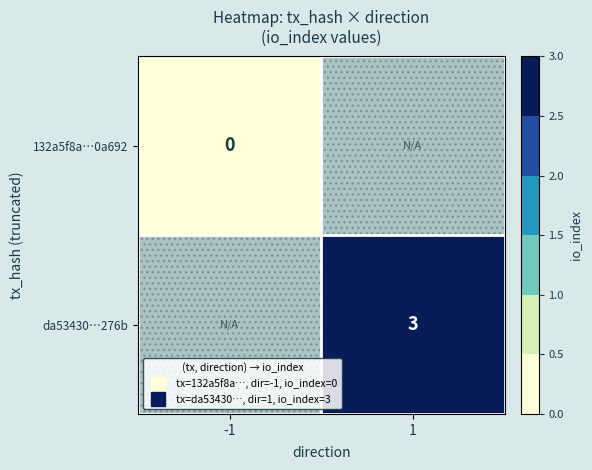

At which label does 132a5f8a…0a692 reach its peak?

-1